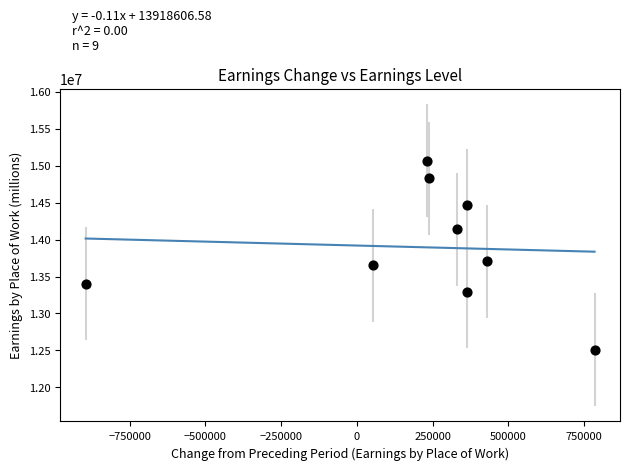

What Y value in the scatter plot is closest to 13788107?

13706667.8